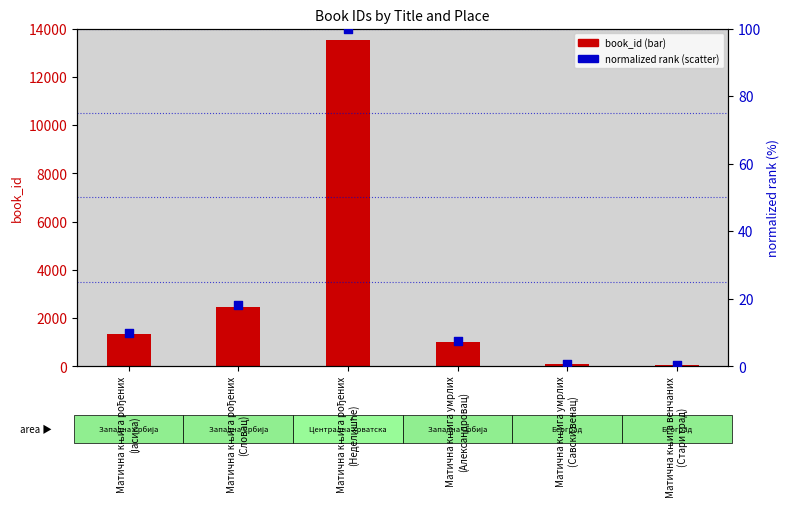

Which series has the widest spread of Y values?

book_id